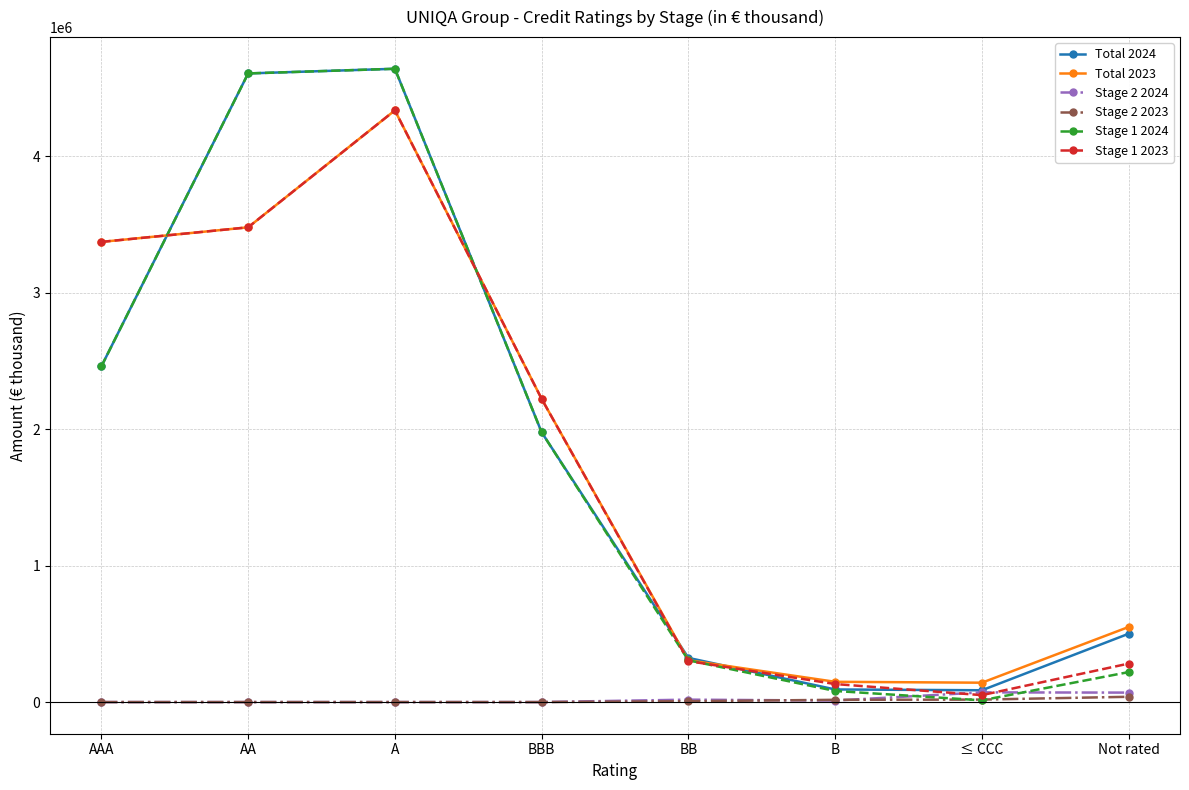

At how many categories does at least one series exceed 2808069?

3